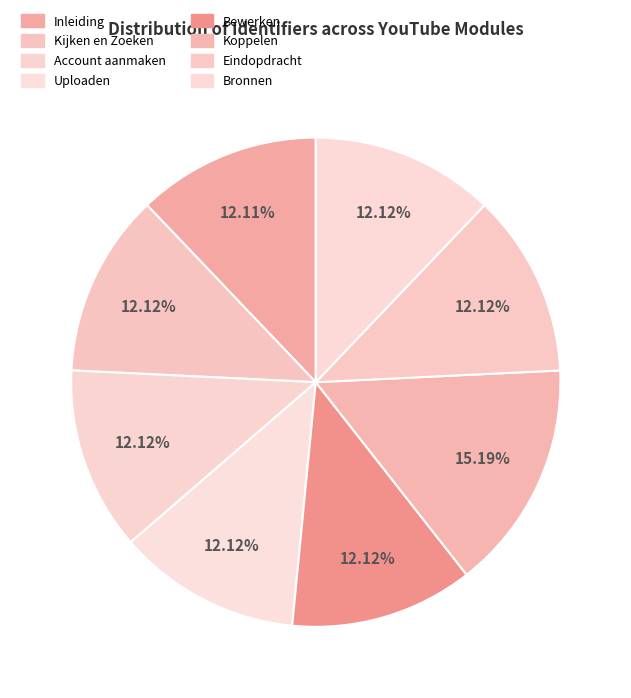

Approximately how many times larger is the value at Koppelen compared to Bronnen?

1.3